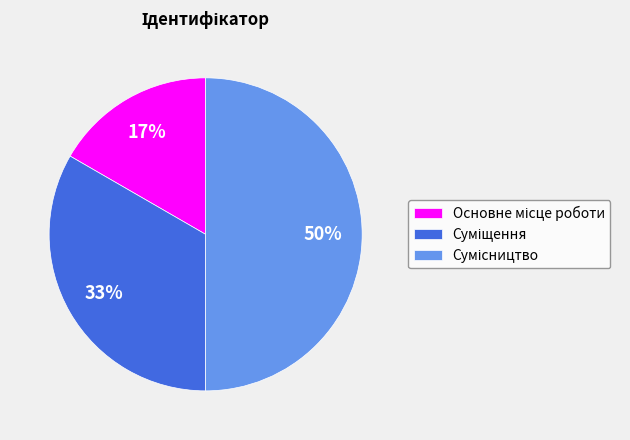

To the nearest percent, what is the average slice percentage?

33%